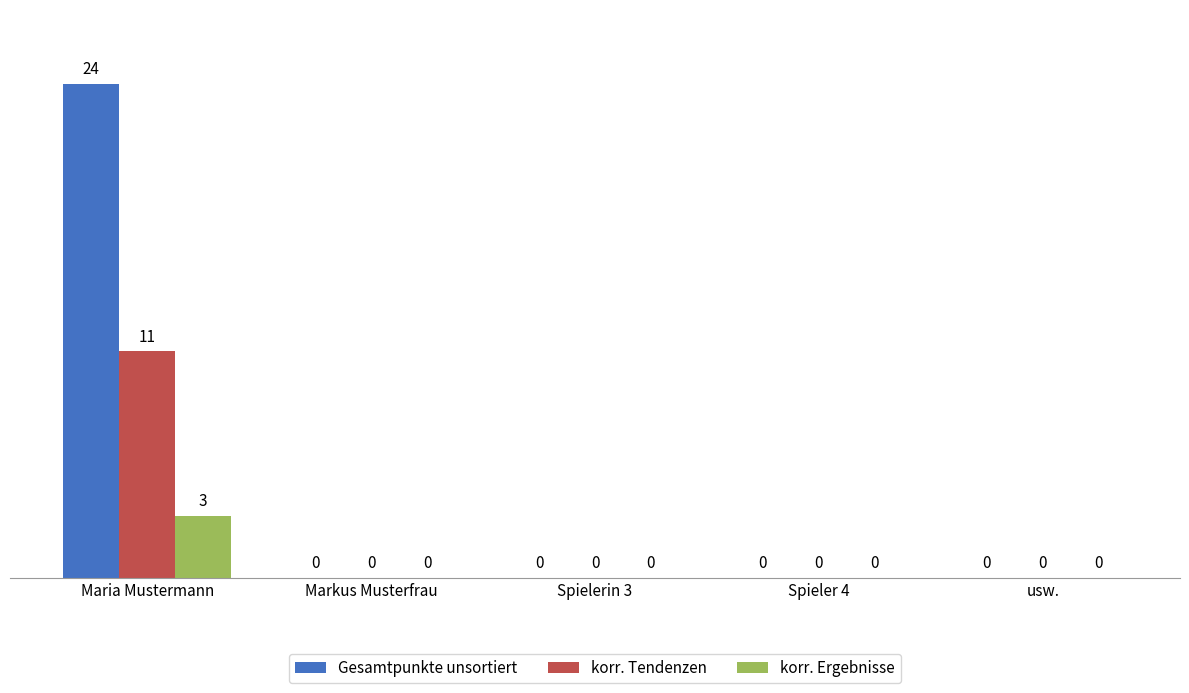

What is the sum of the Gesamtpunkte unsortiert values at Spieler 4 and Maria Mustermann?

24